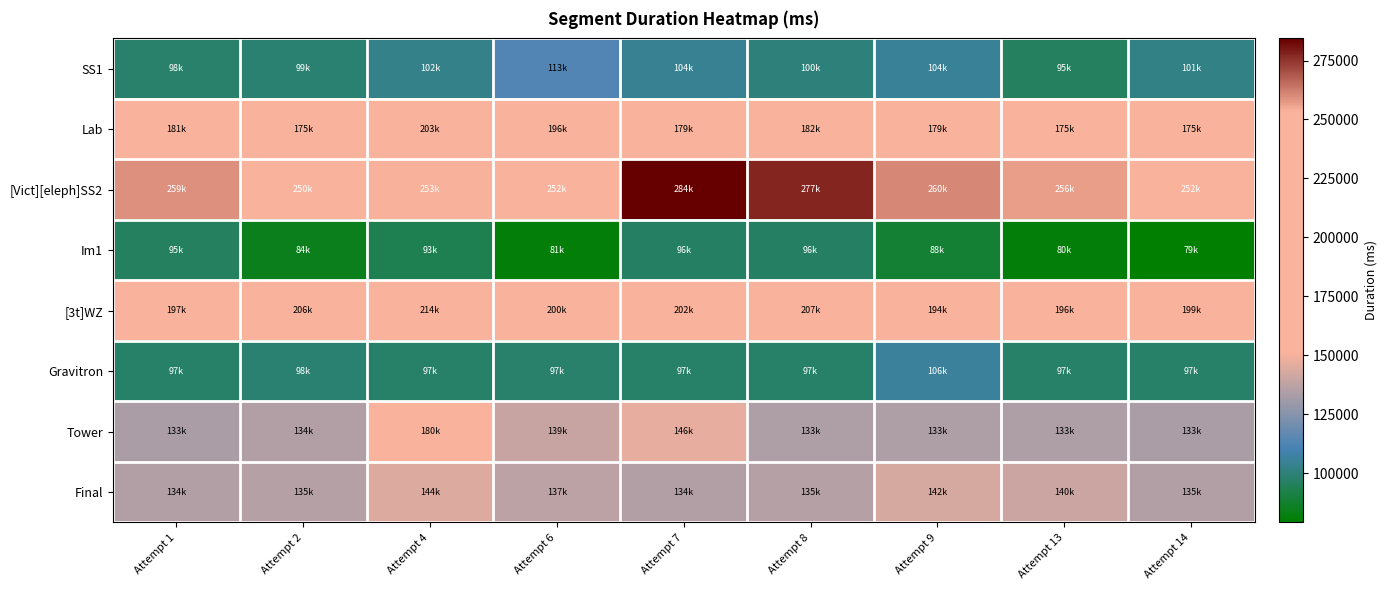

Between Attempt 14 and Attempt 1, which is larger?

Attempt 14